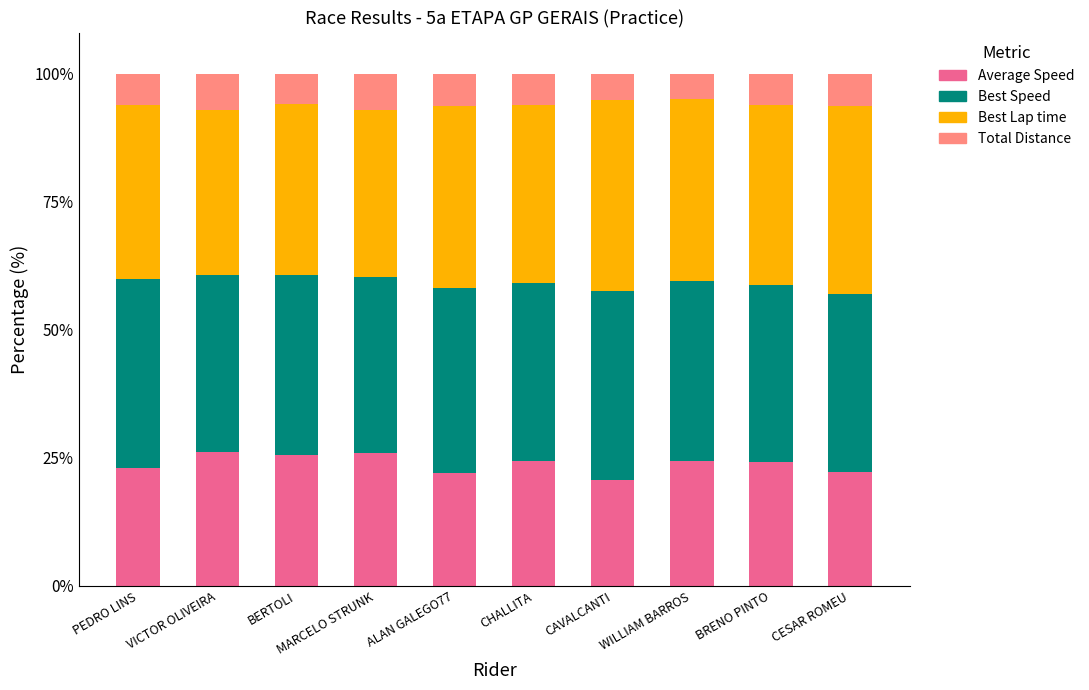

What value does the Average Speed series have at PEDRO LINS?

22.9